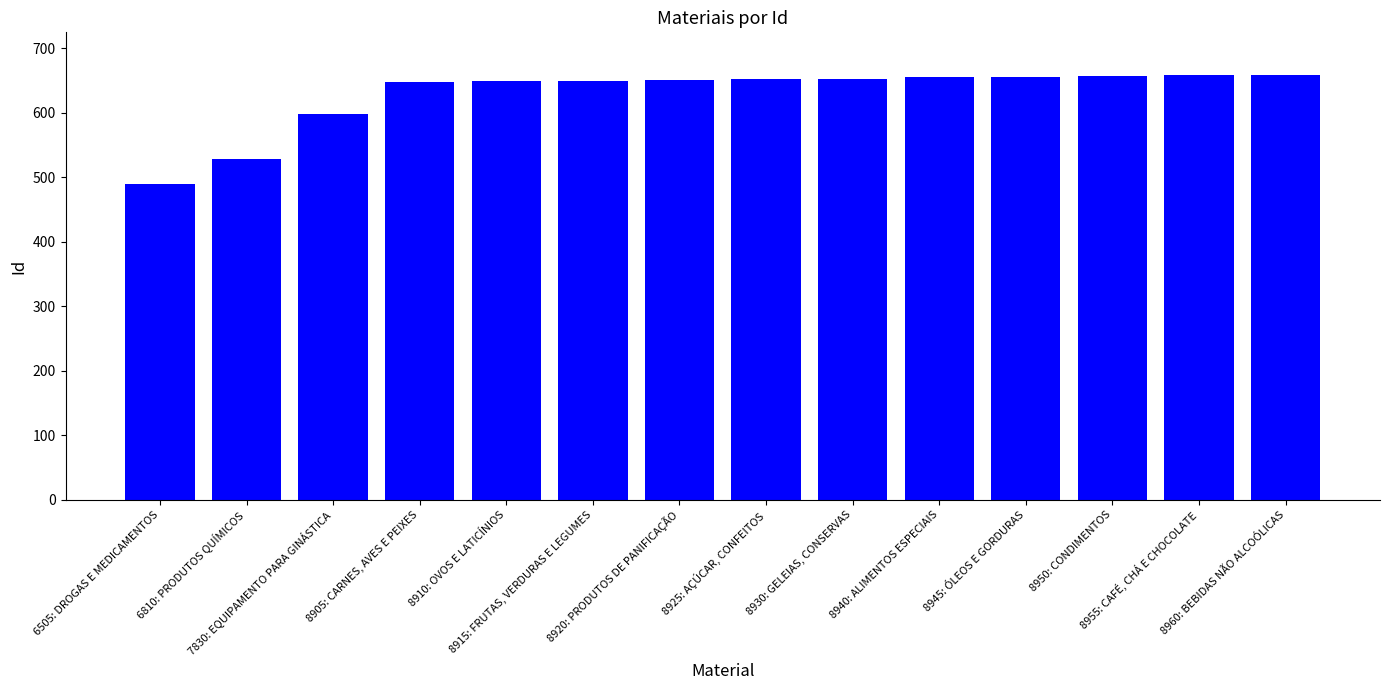

What is the label of the 14th bar from the right?

6505: DROGAS E MEDICAMENTOS